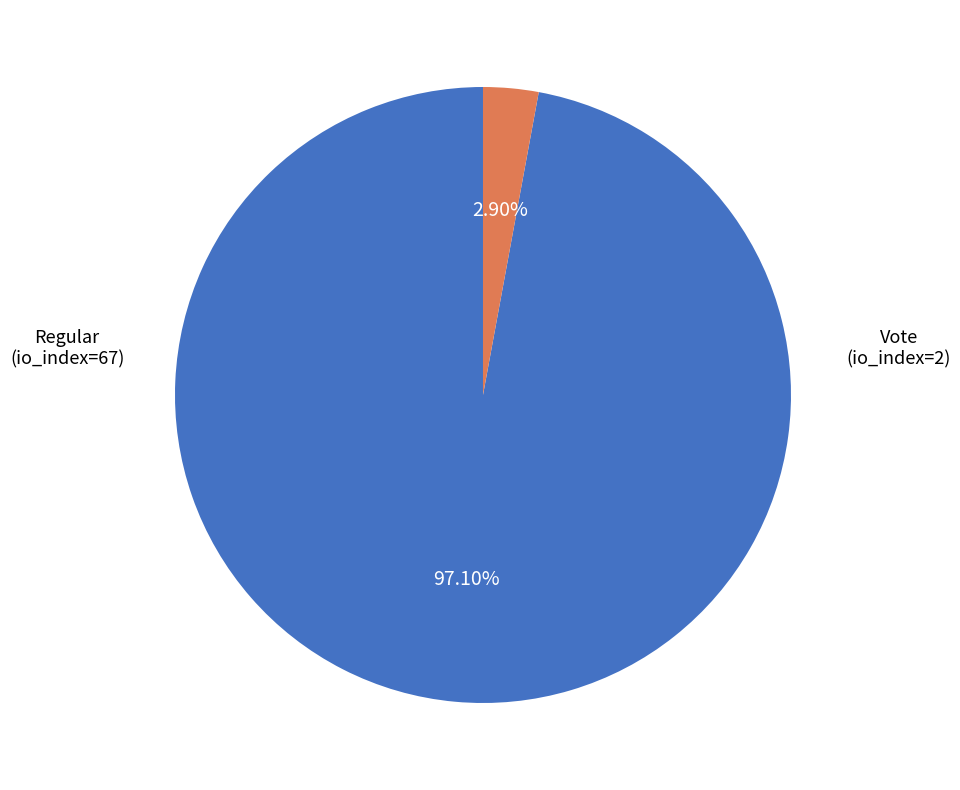

Is there any slice that represents more than half of the pie?

Yes